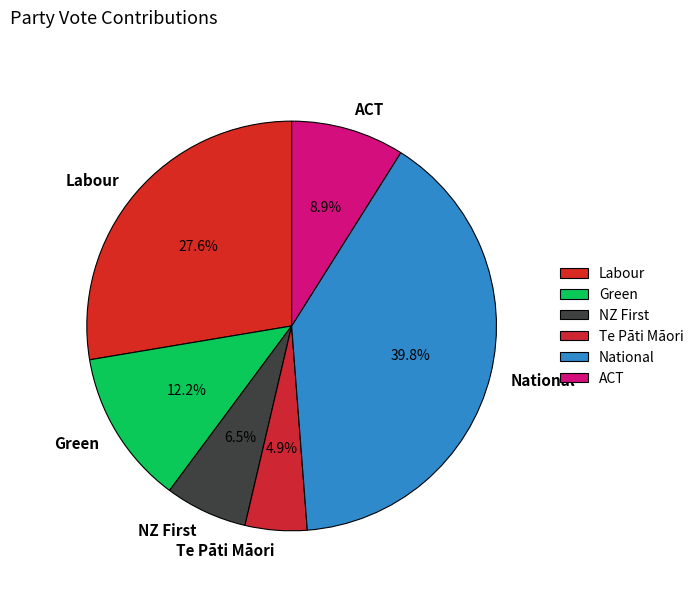

Is Te Pāti Māori the majority of the pie?

No